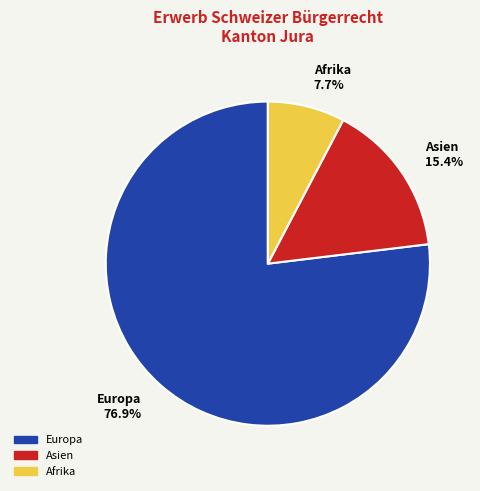

Which category accounts for the majority?

Europa 76.9%